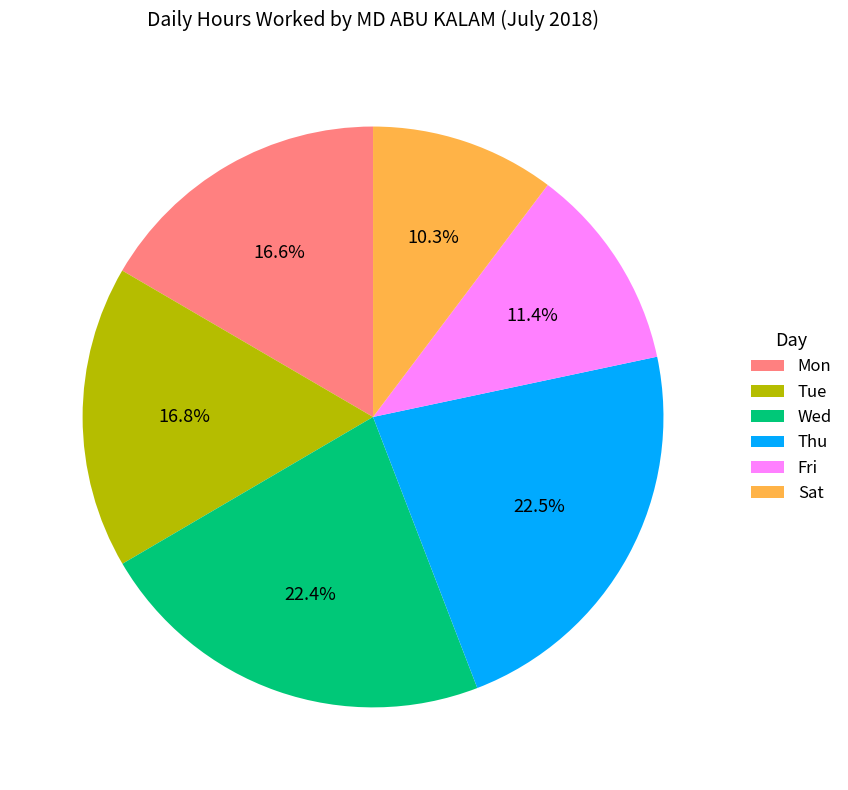

Approximately how many times larger is the value at Fri compared to Wed?

0.5